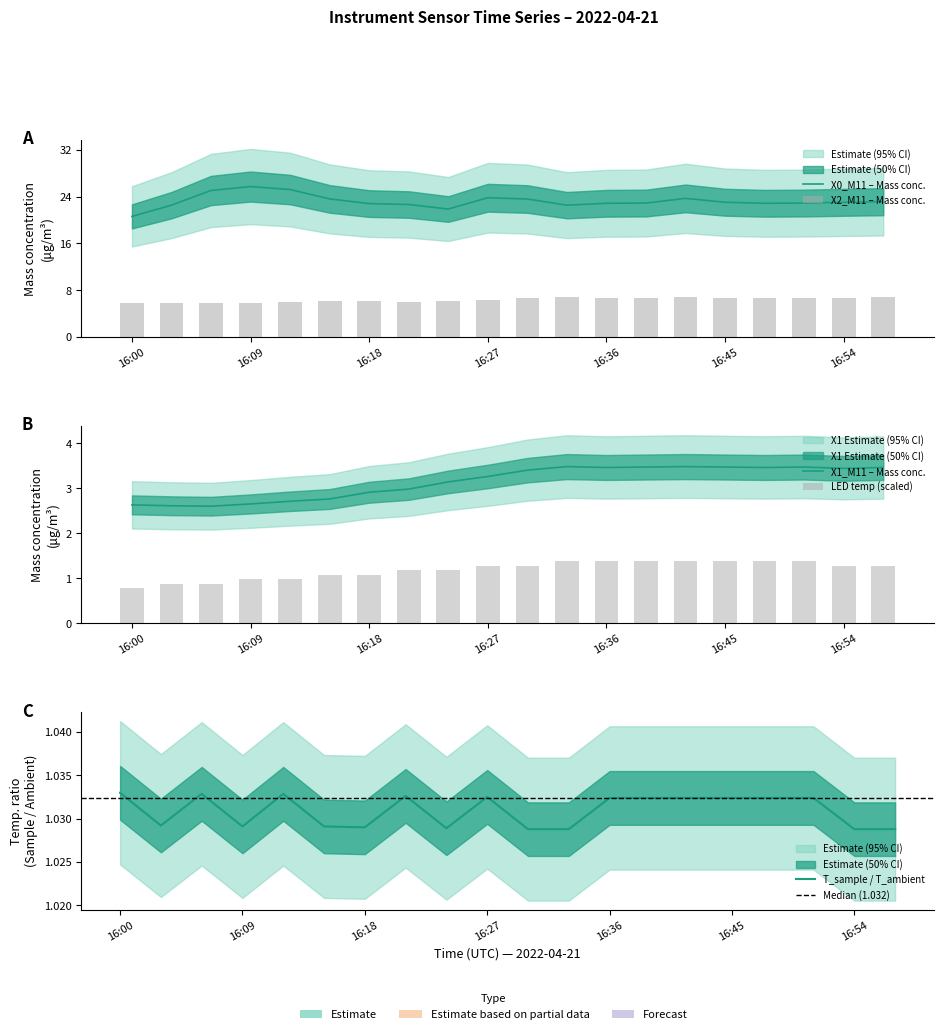

The value of Mass concentration X1 (μg/m³) at 16:12 is 2.7. True or false?

True